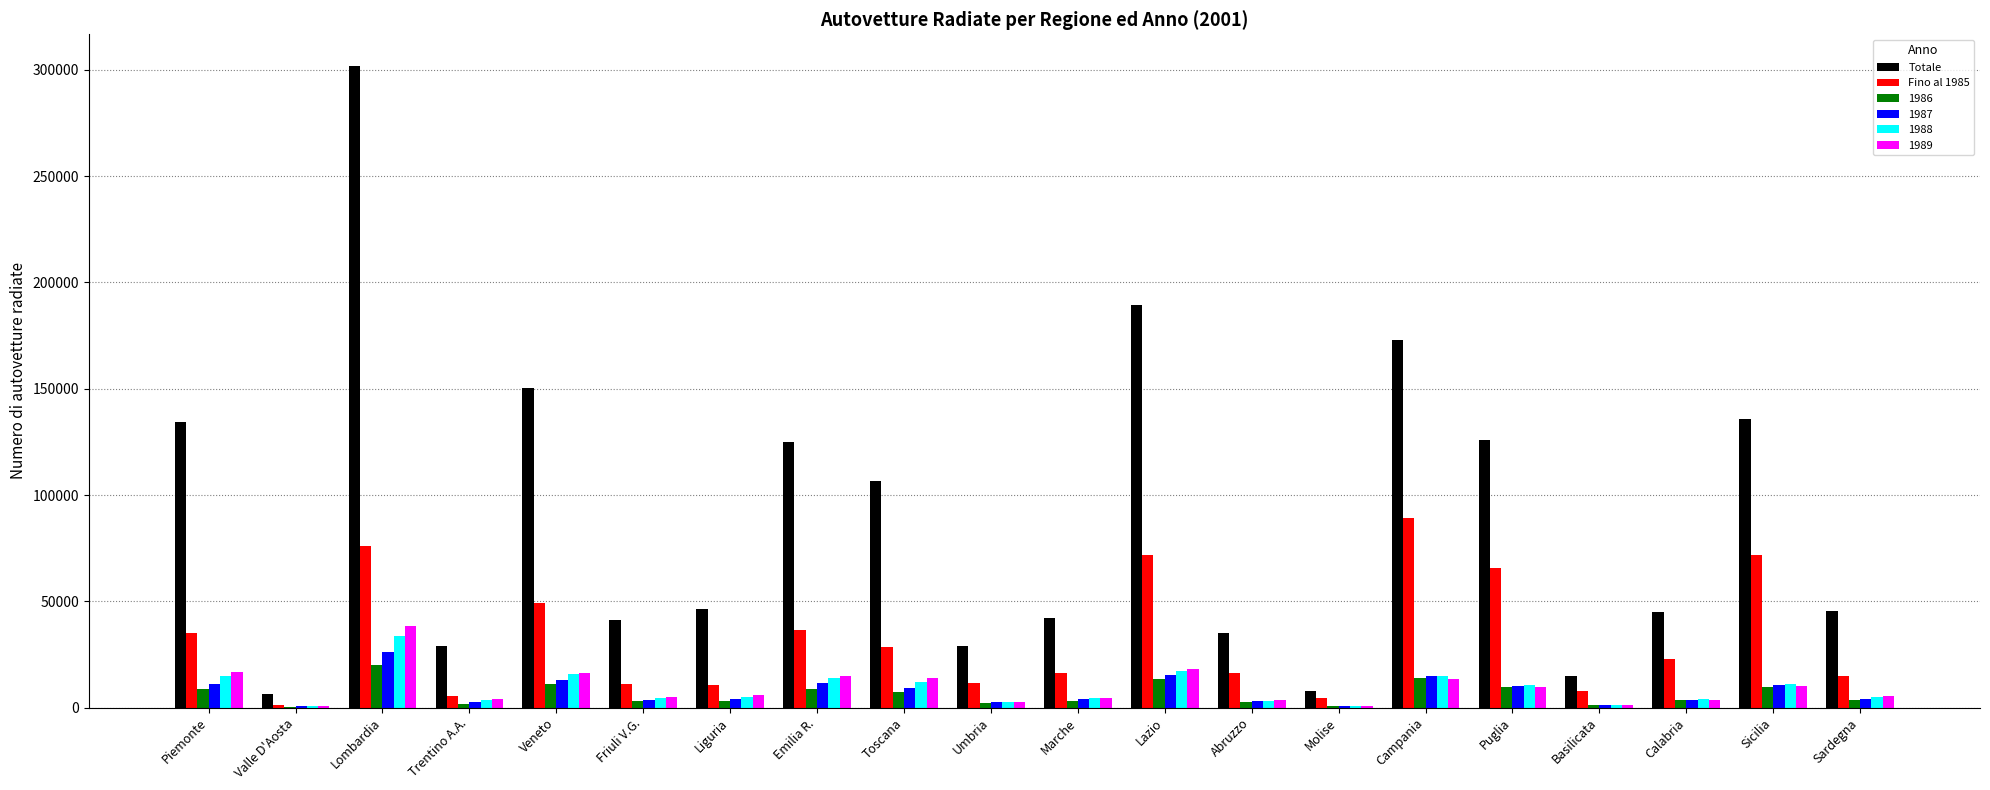

What is the sum of all Totale values?

1784711